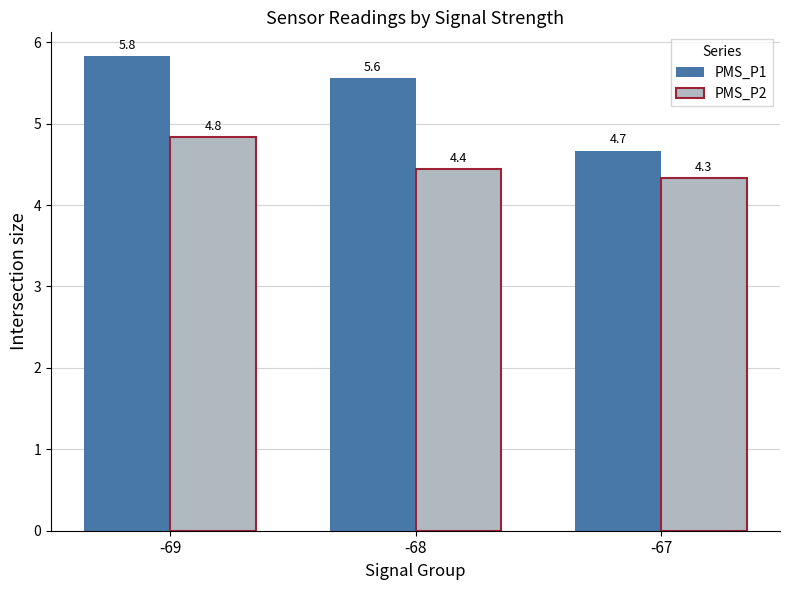

How many groups of bars are there?

3